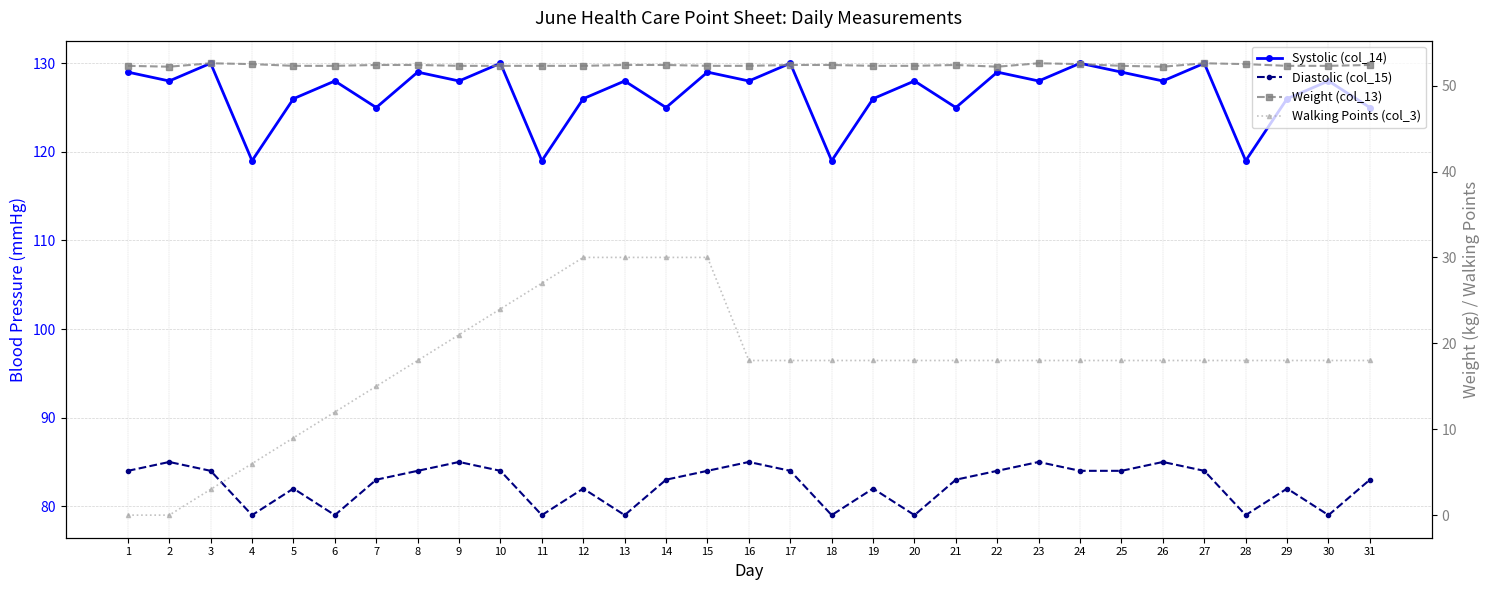

What is the value of the Walking Points (col_3) point at the 5th from the left?

9.0